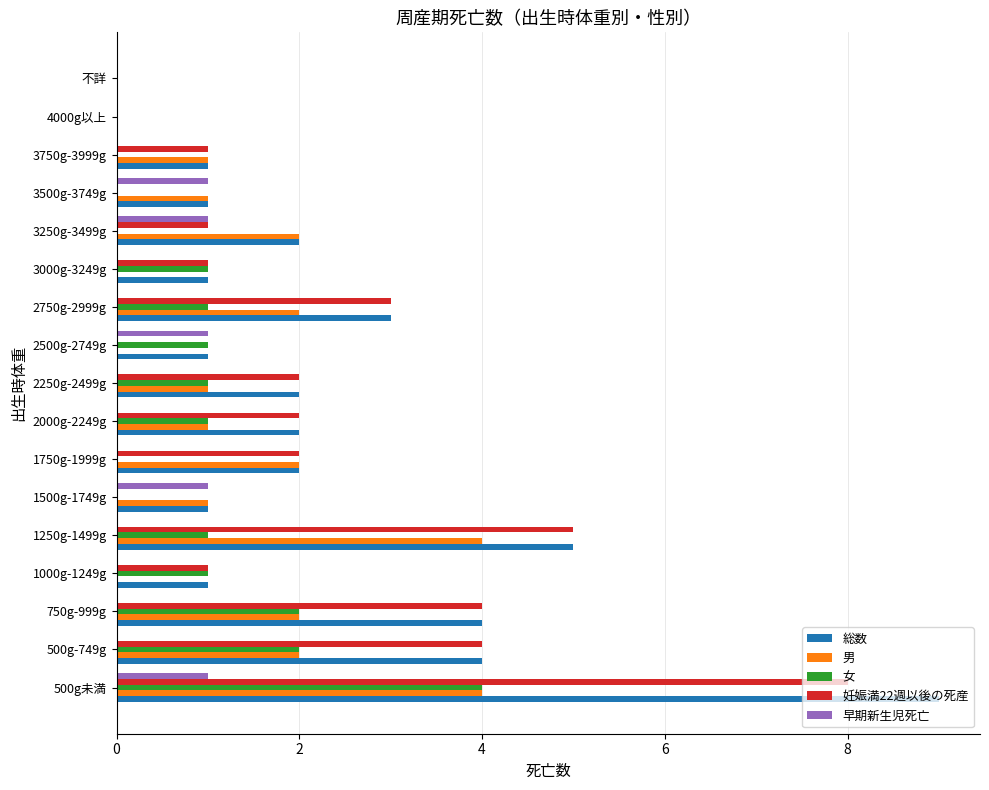

How many 男 values are between 0 and 2?

15